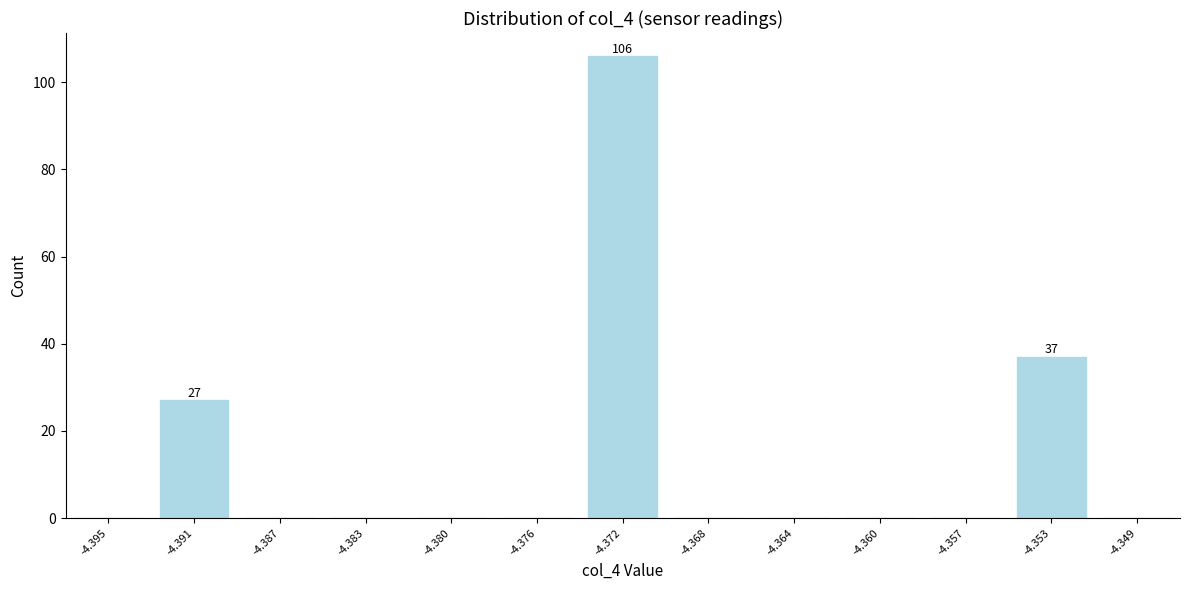

Reading left to right, list all the values displayed in this chart.

-4.395=0	-4.391=27	-4.387=0	-4.383=0	-4.380=0	-4.376=0	-4.372=106	-4.368=0	-4.364=0	-4.360=0	-4.357=0	-4.353=37	-4.349=0